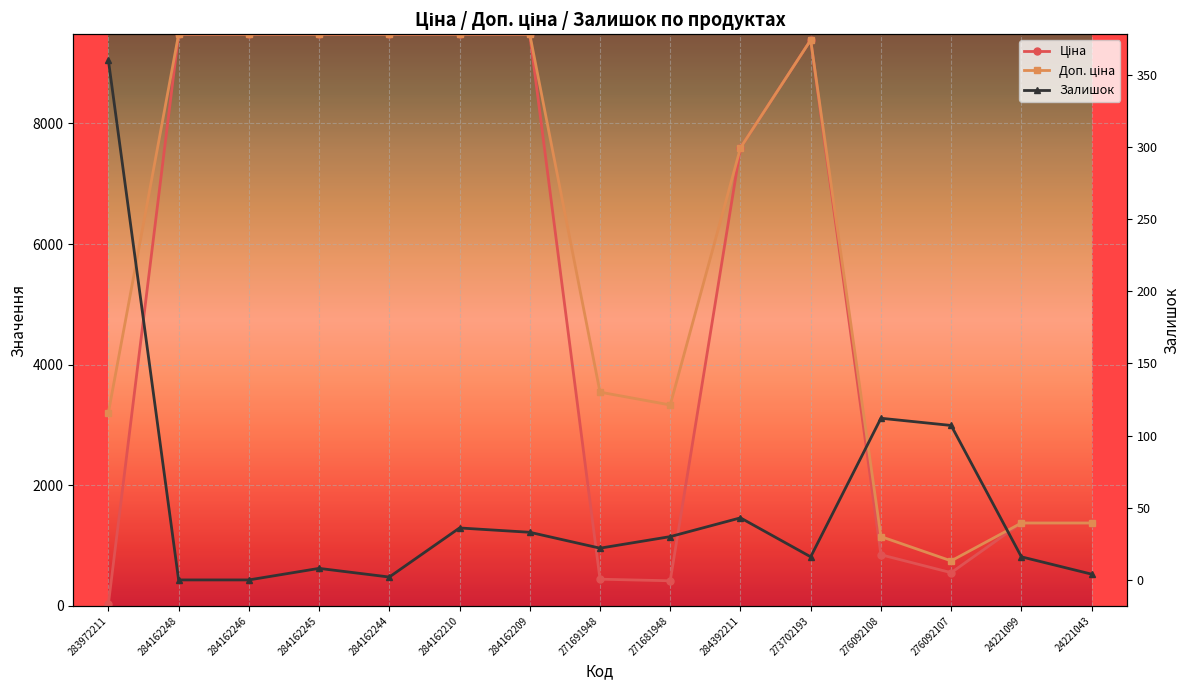

How many series are shown in this chart?

3